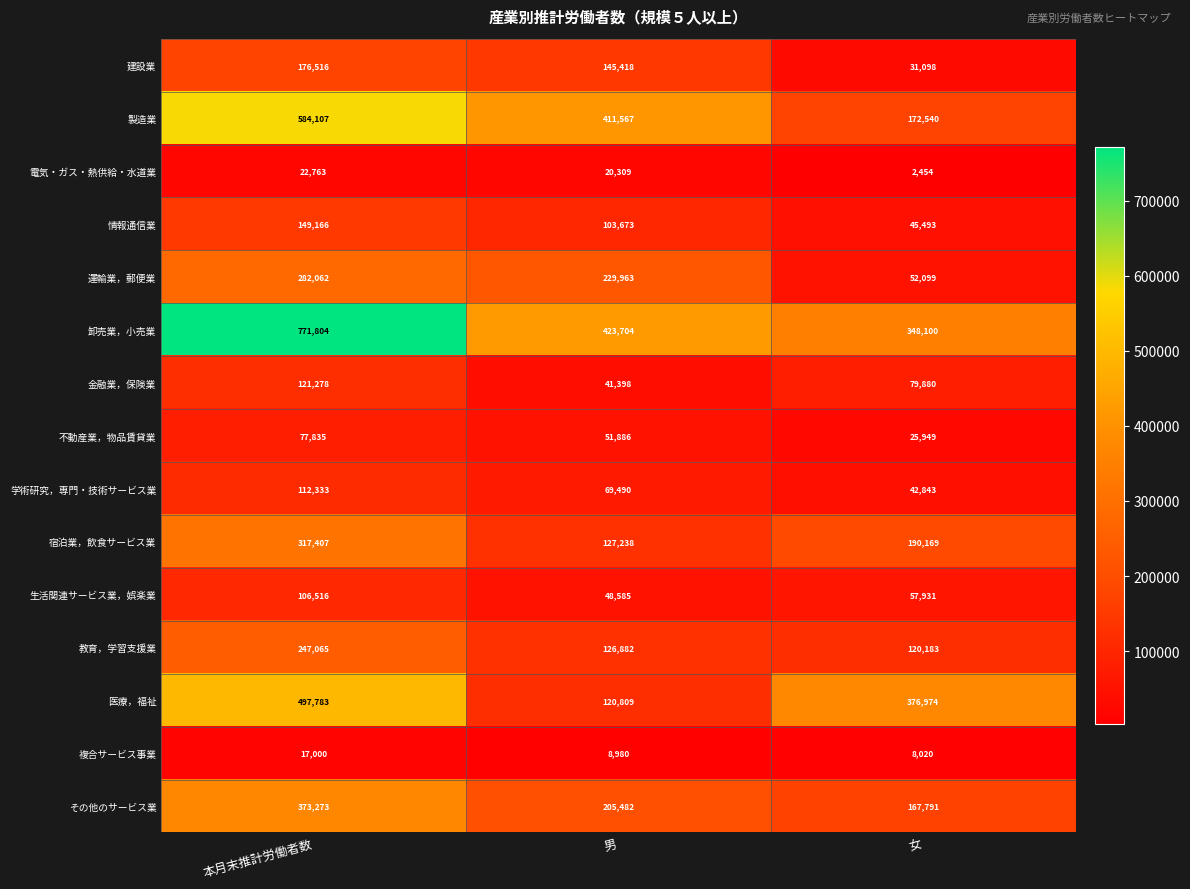

What is the greatest value displayed?

771804